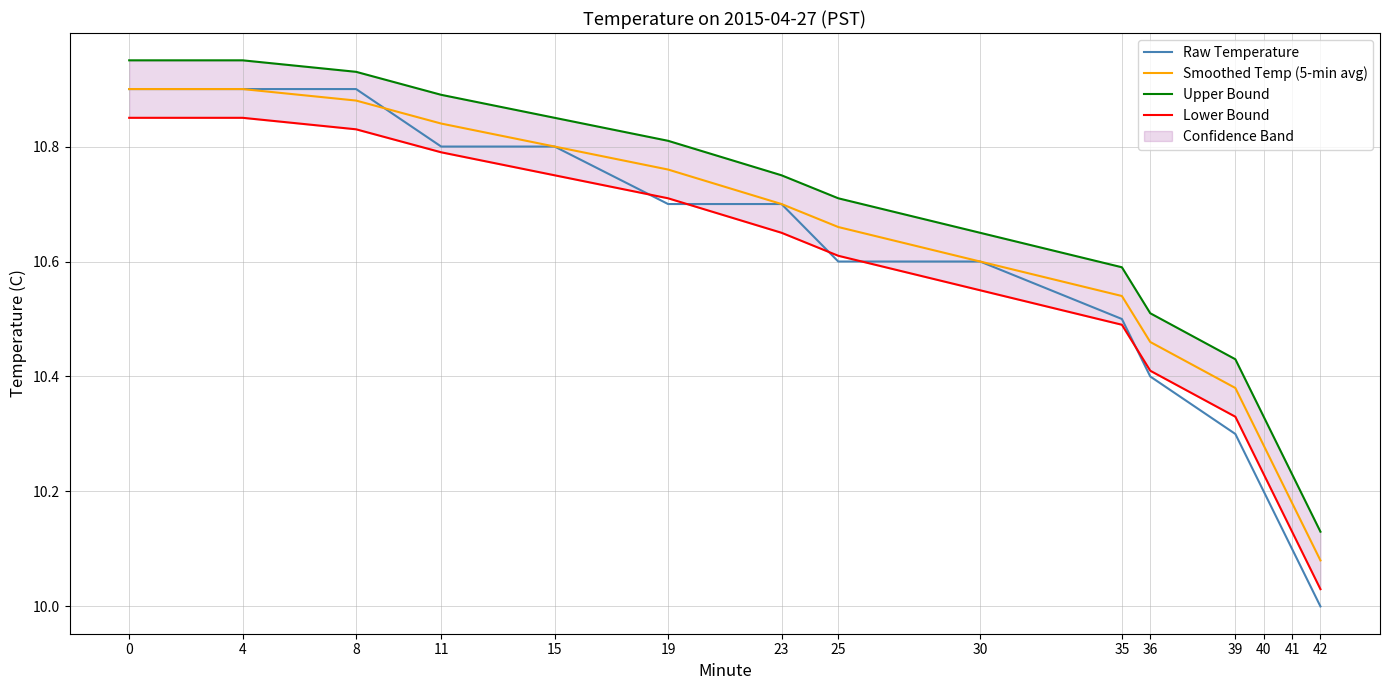

True or false: Lower Bound and Smoothed Temp (5-min avg) cross at least once.

False